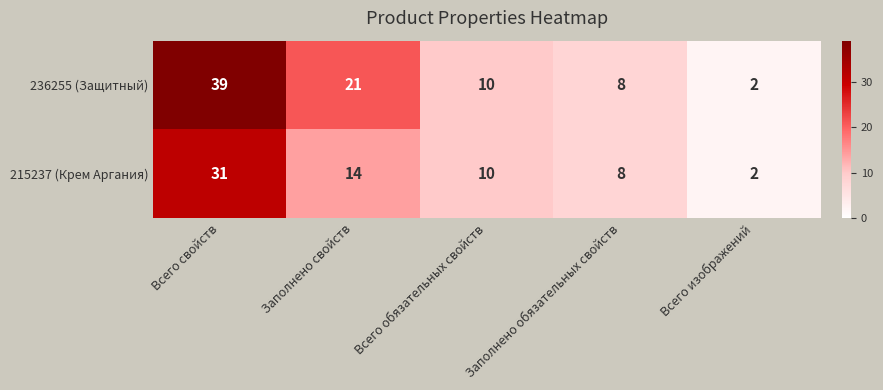

At which category does the chart reach its minimum across all series?

Всего изображений